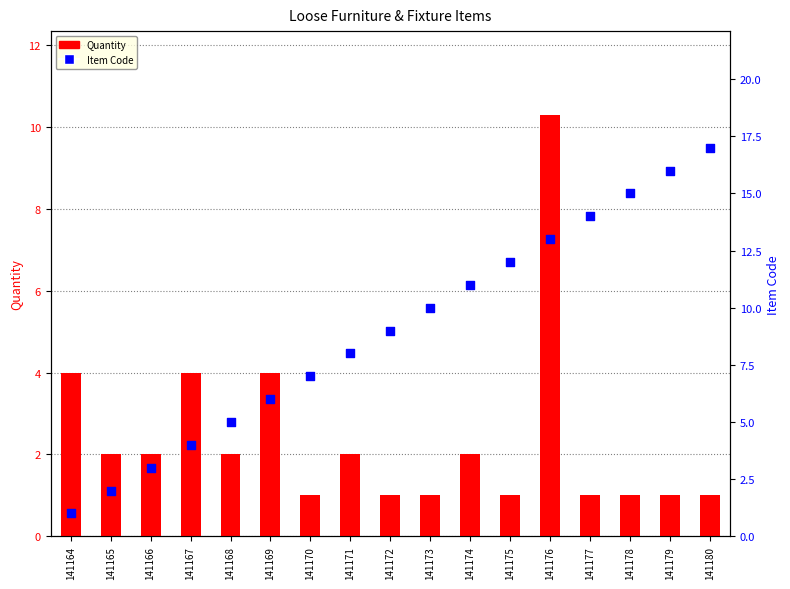

Is the value of Quantity at 141172 greater than the value of Item Code at 141173?

No